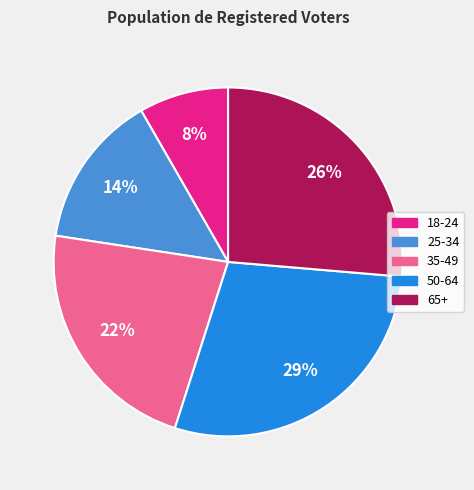

Approximately how many times larger is the value at 35-49 compared to 50-64?

0.8